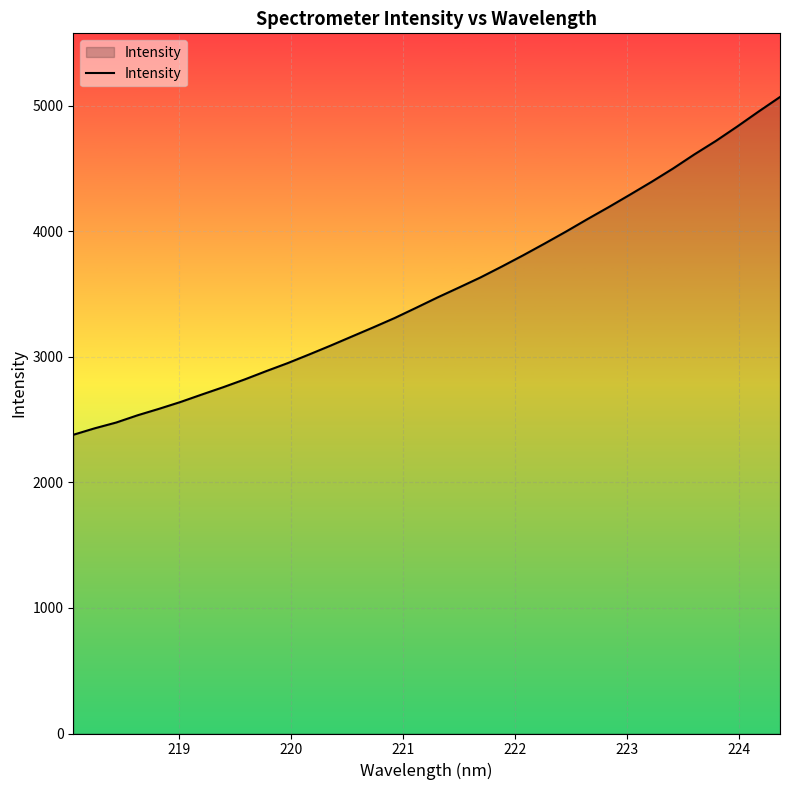

What is the greatest value displayed?

5069.9